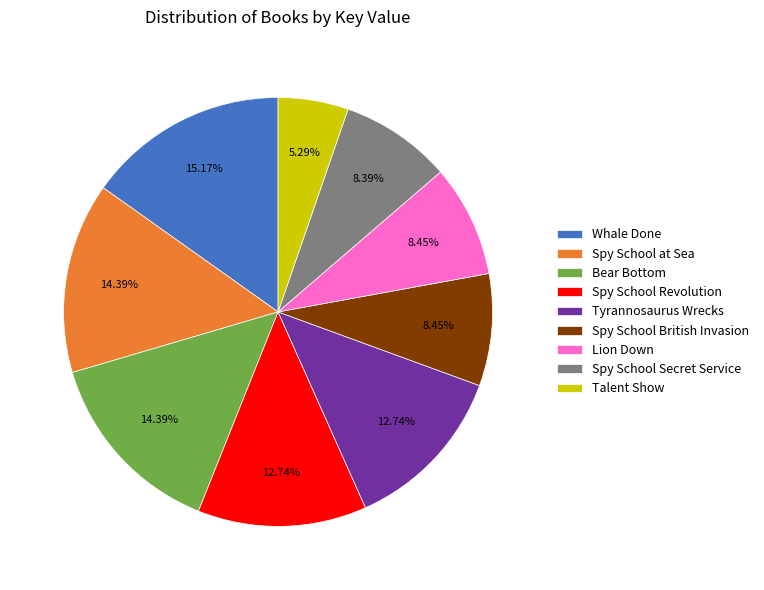

Is it true that Talent Show is 11% of the pie?

False